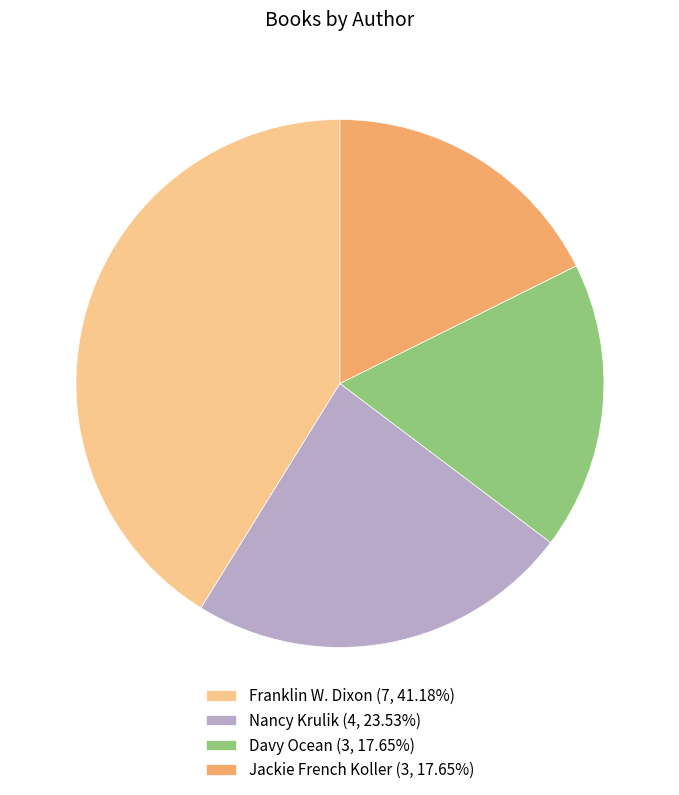

Does any single category account for the majority?

No